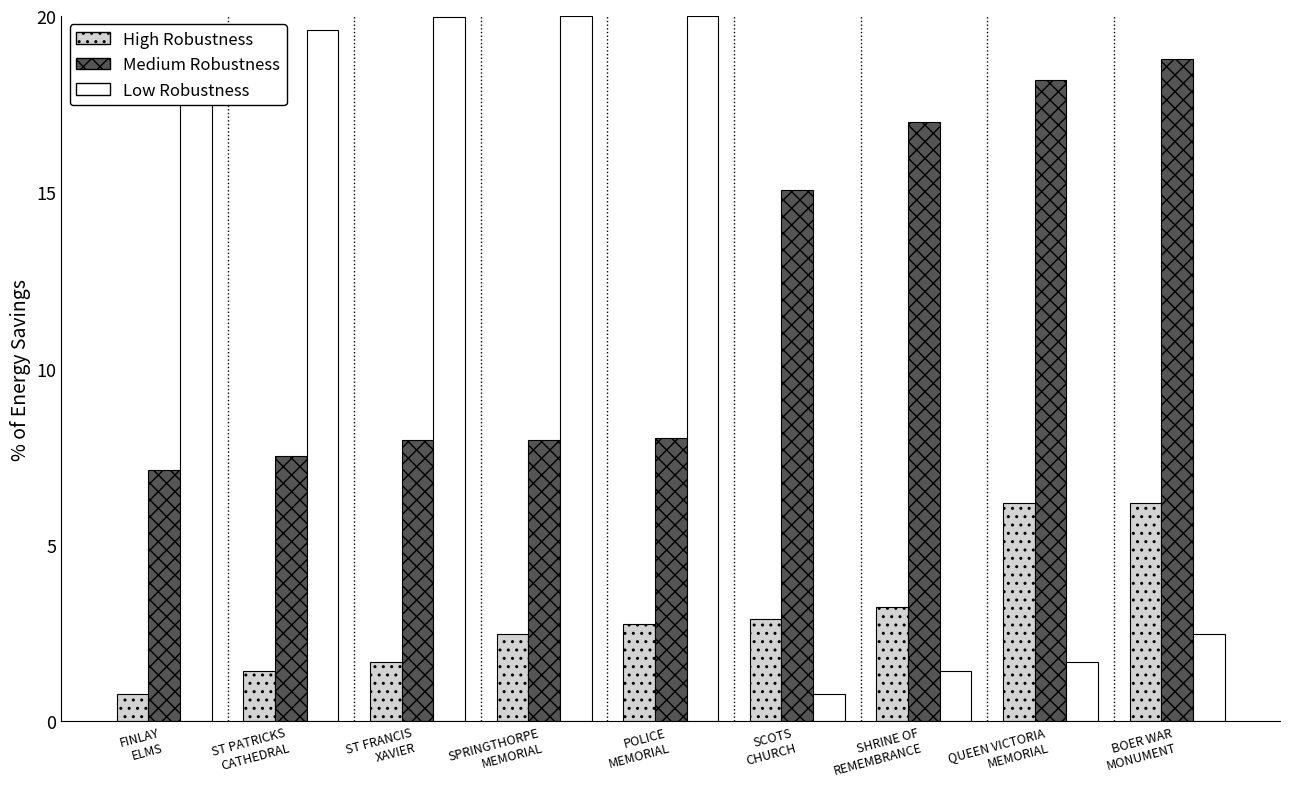

True or false: Medium Robustness has a value of 18.2 at QUEEN VICTORIA
MEMORIAL.

True